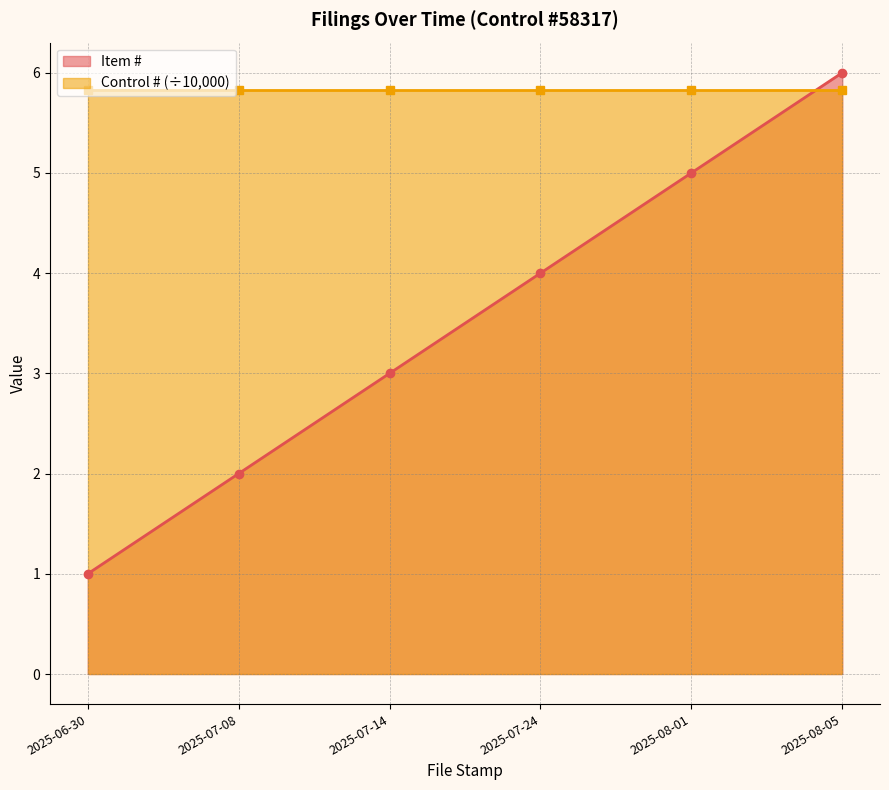

Is it true that the value at 2025-08-05 is 6?

True